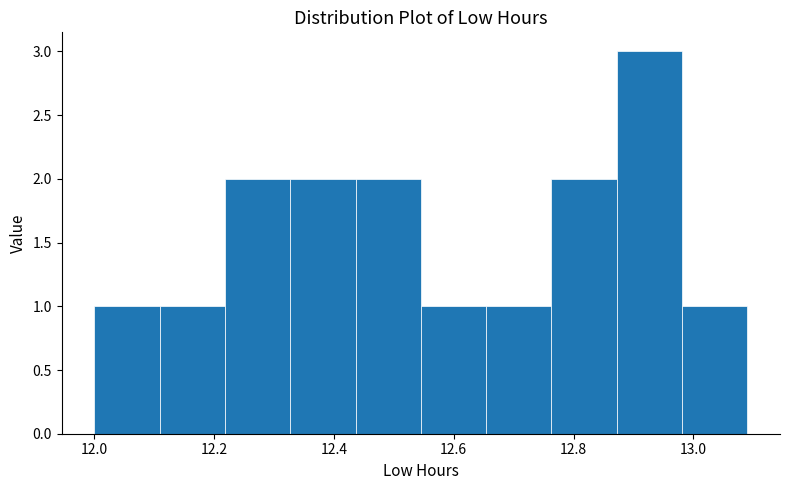

Which range on the x-axis has the tallest bar?

12.88 to 12.98